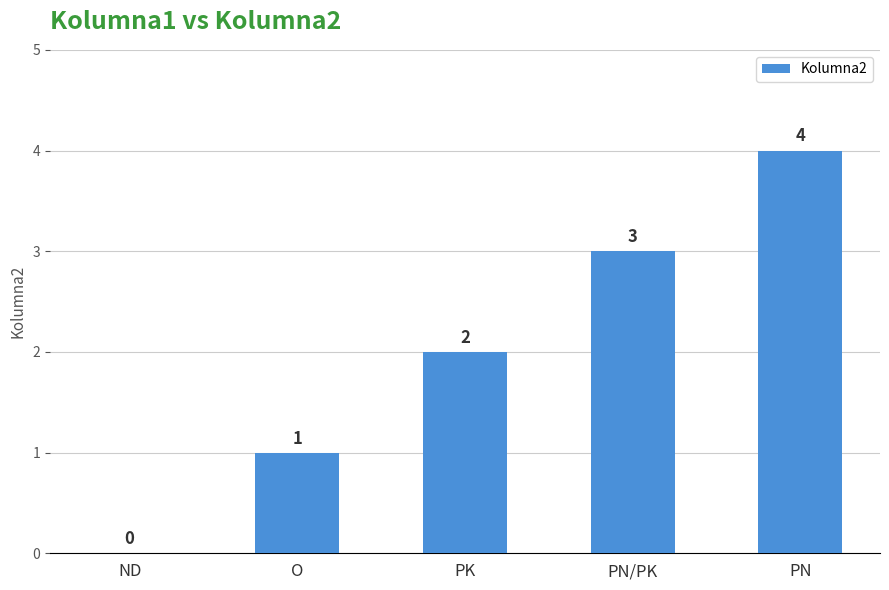

Between O and PN/PK, which is larger?

PN/PK